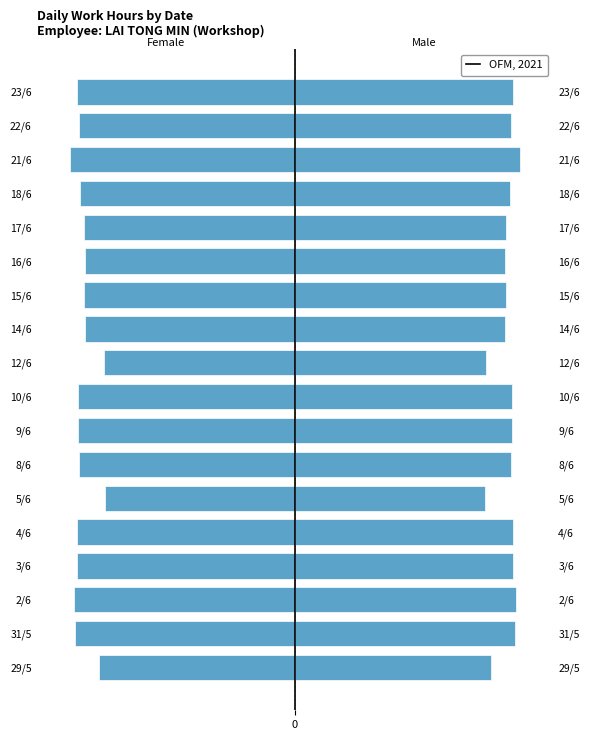

Reading left to right, transcribe all the data shown in this chart.

Female: -9.6	-10.7	-10.8	-10.6	-10.7	-9.3	-10.6	-10.6	-10.6	-9.3	-10.3	-10.3	-10.2	-10.3	-10.5	-11.0	-10.6	-10.6
Male: 9.6	10.7	10.8	10.6	10.7	9.3	10.6	10.6	10.6	9.3	10.3	10.3	10.2	10.3	10.5	11.0	10.6	10.6